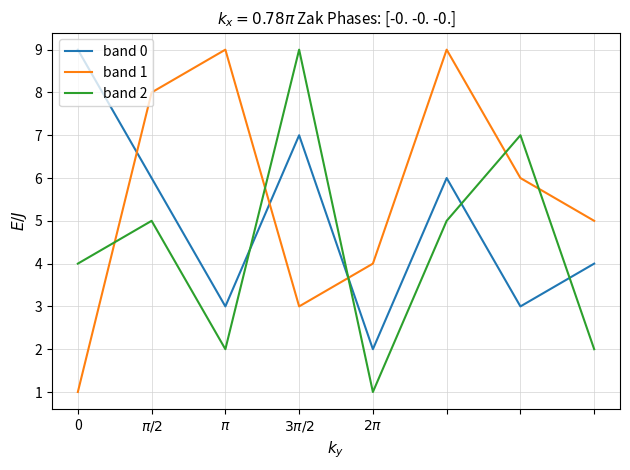

After their last crossing, which series has the higher values: band 1 or band 0?

band 1